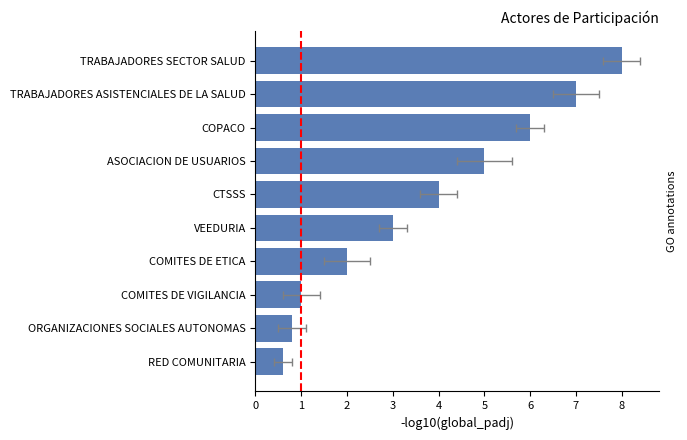

What position from the left is TRABAJADORES SECTOR SALUD?

1